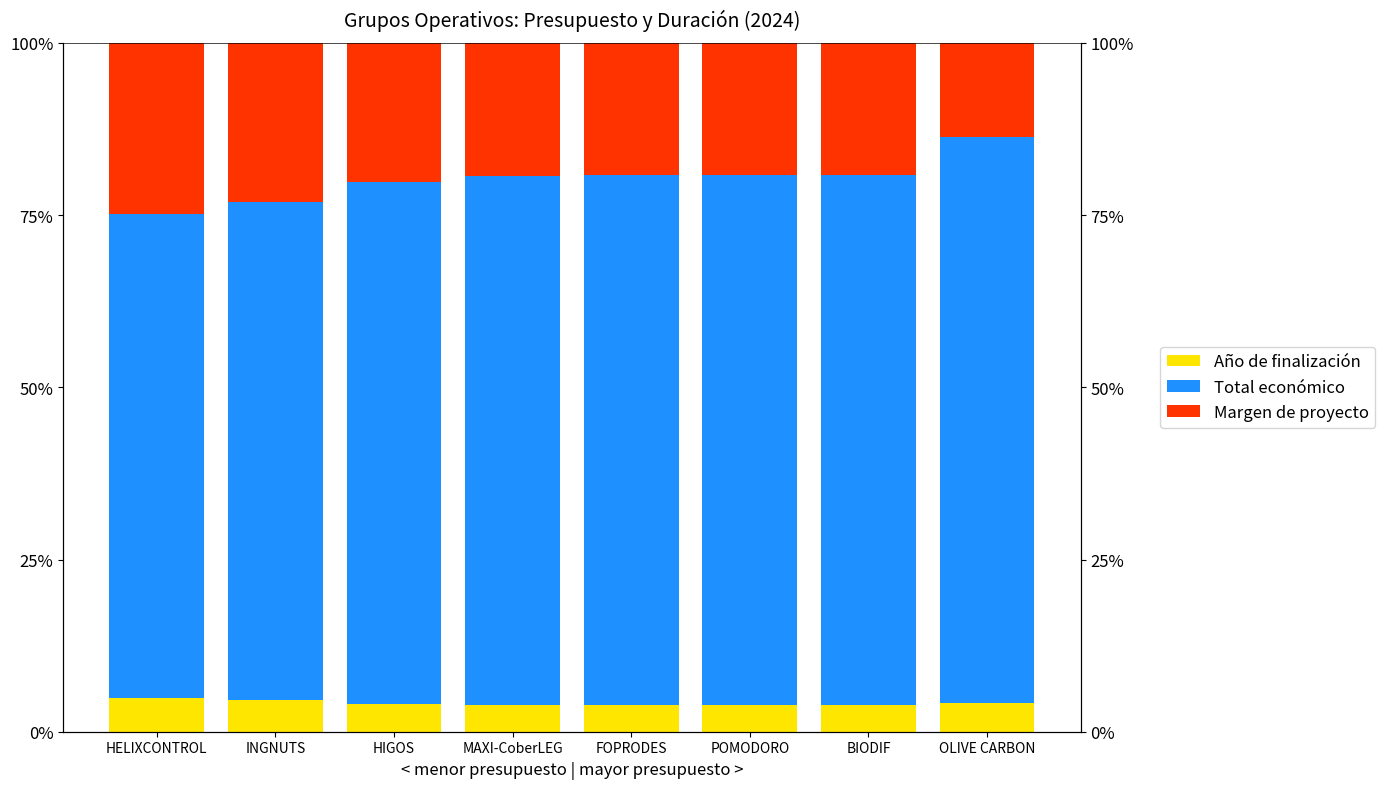

What is the sum of the Año de finalización values at OLIVE CARBON and MAXI-CoberLEG?

8.0